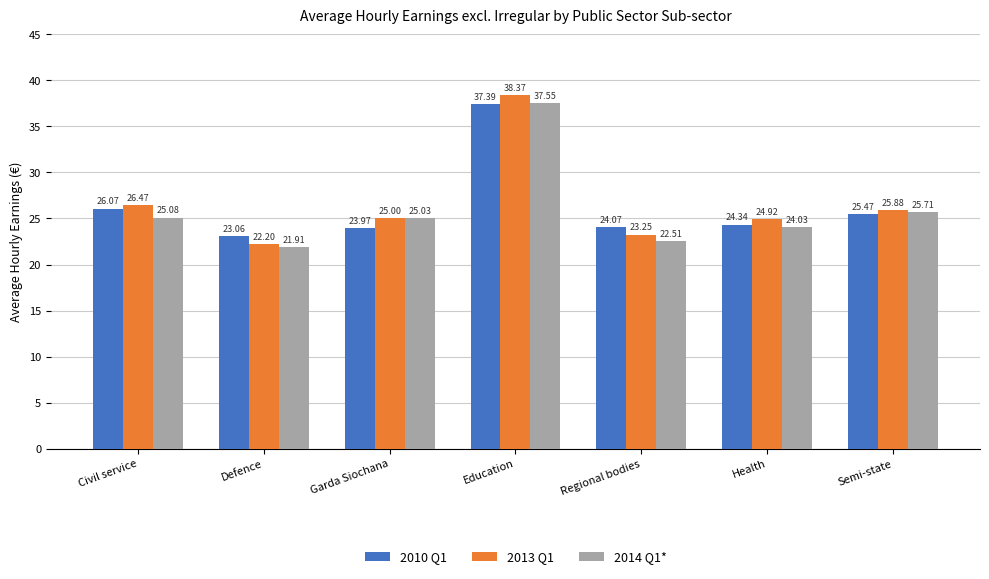

Between Defence and Garda Siochana, which series saw the biggest shift?

2014 Q1*